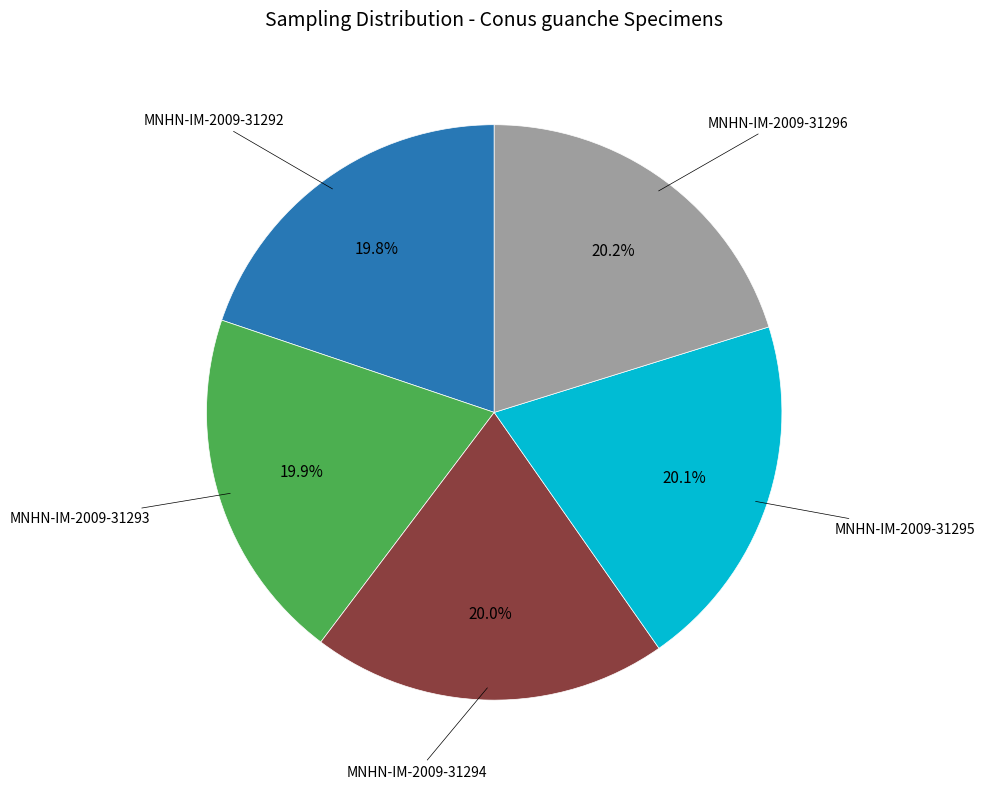

Does any single category account for the majority?

No